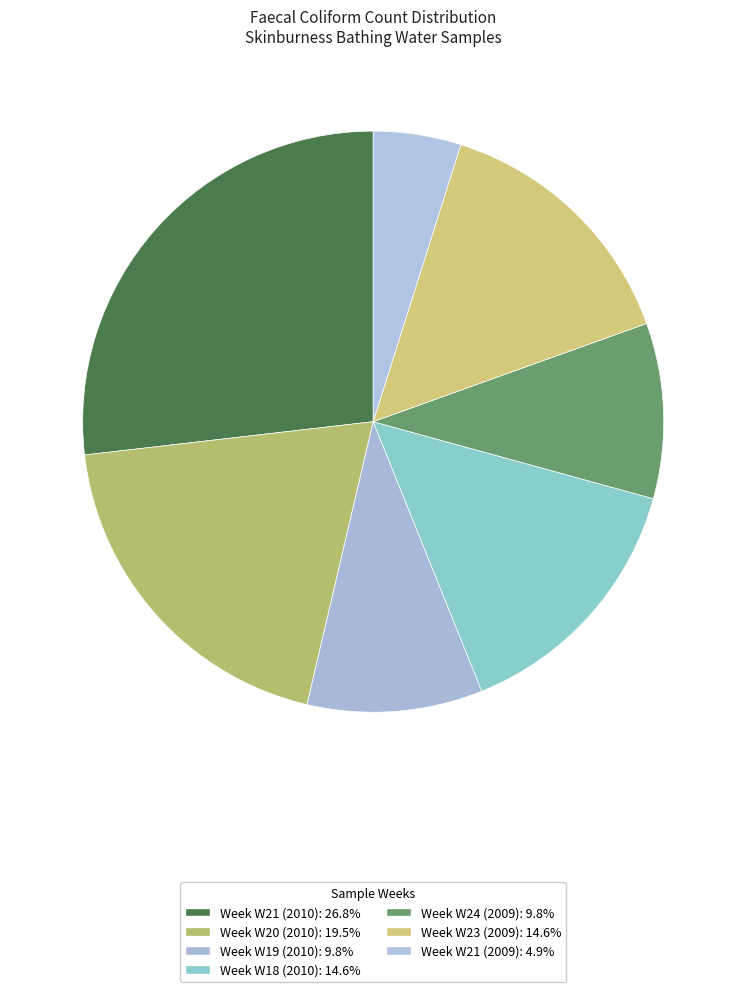

What percentage is NOT represented by Week W21 (2010)?

73.2%